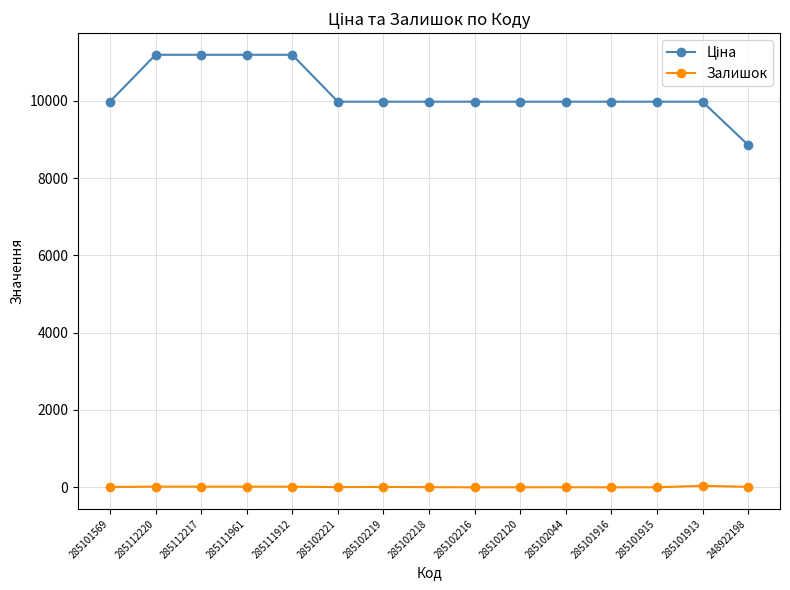

What is the maximum value for Залишок?

39.0